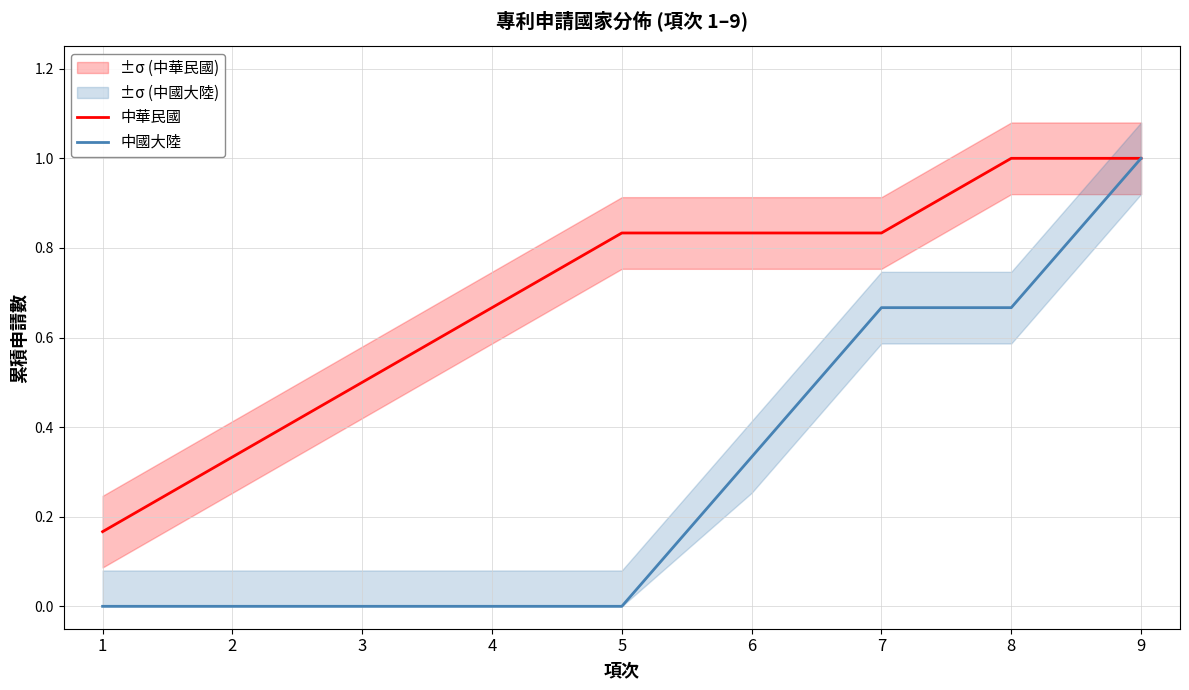

True or false: 中國大陸 has more than 1 interior local peaks.

False